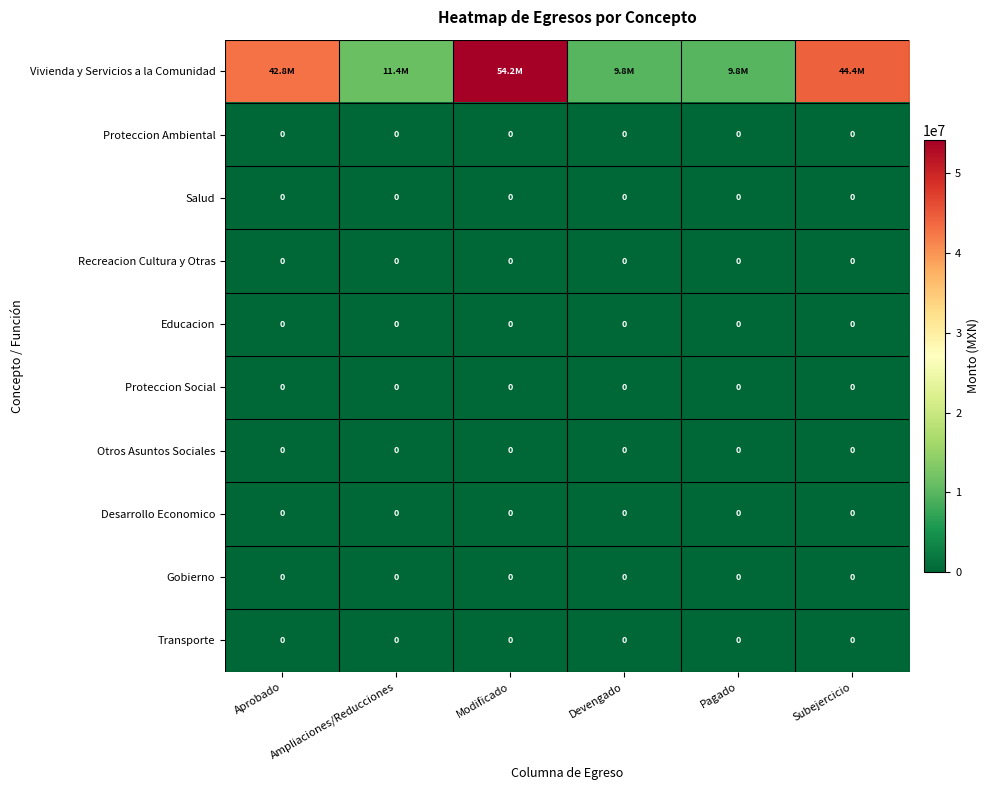

At which label does Vivienda y Servicios a la Comunidad reach its minimum?

Devengado